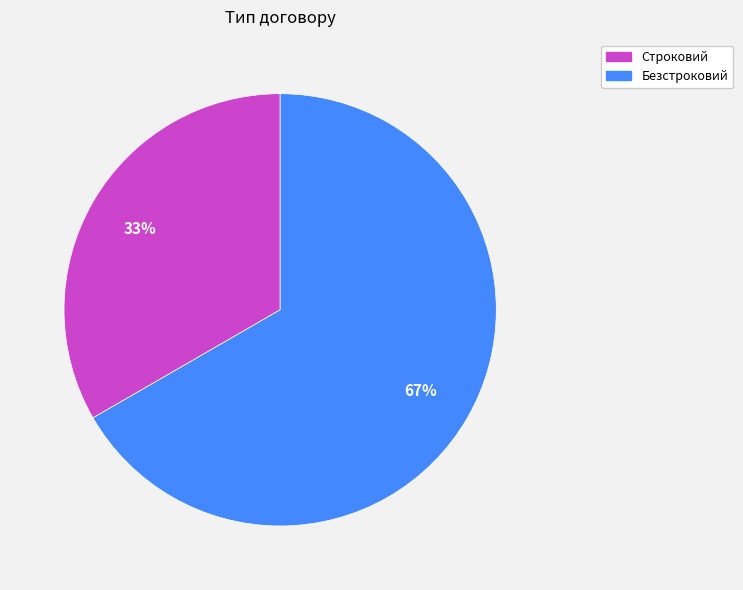

To the nearest percent, what portion does Строковий represent?

33%